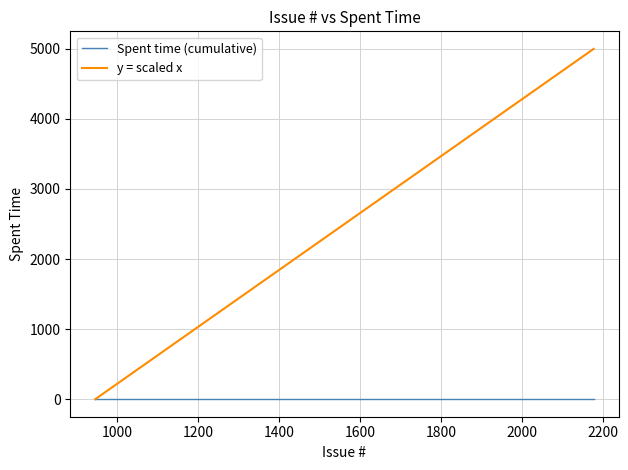

How many lines are shown in the chart?

2